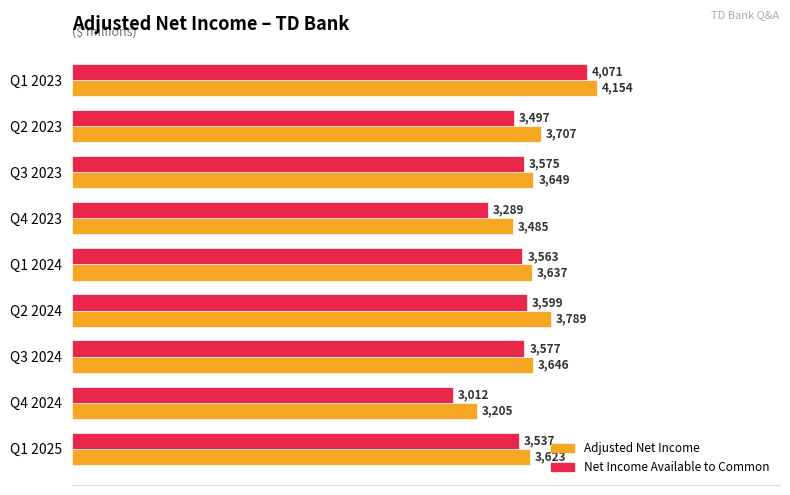

What is the highest value of the Net Income Available to Common series?

4071